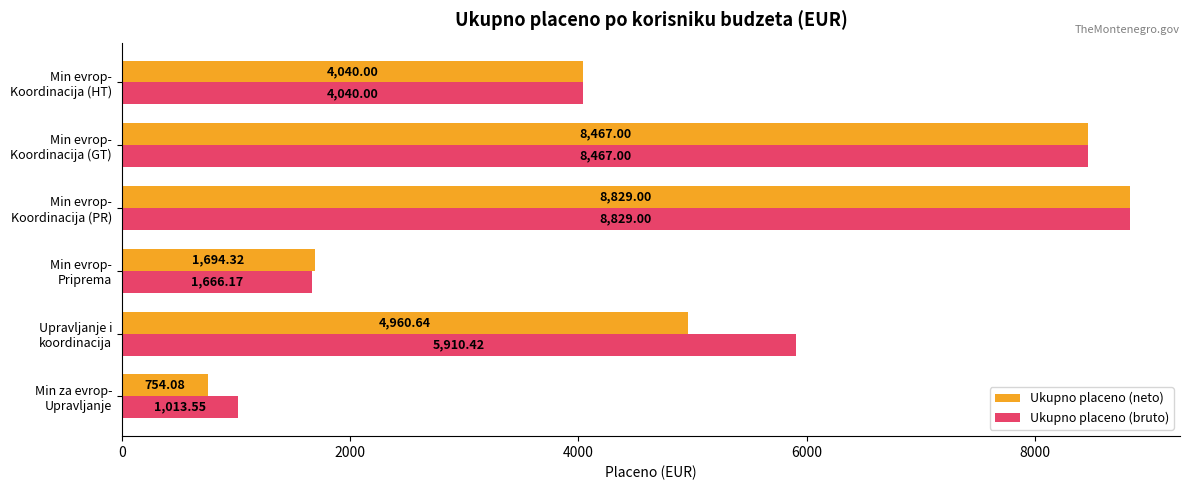

Which series has the widest spread of values?

Ukupno placeno (neto)